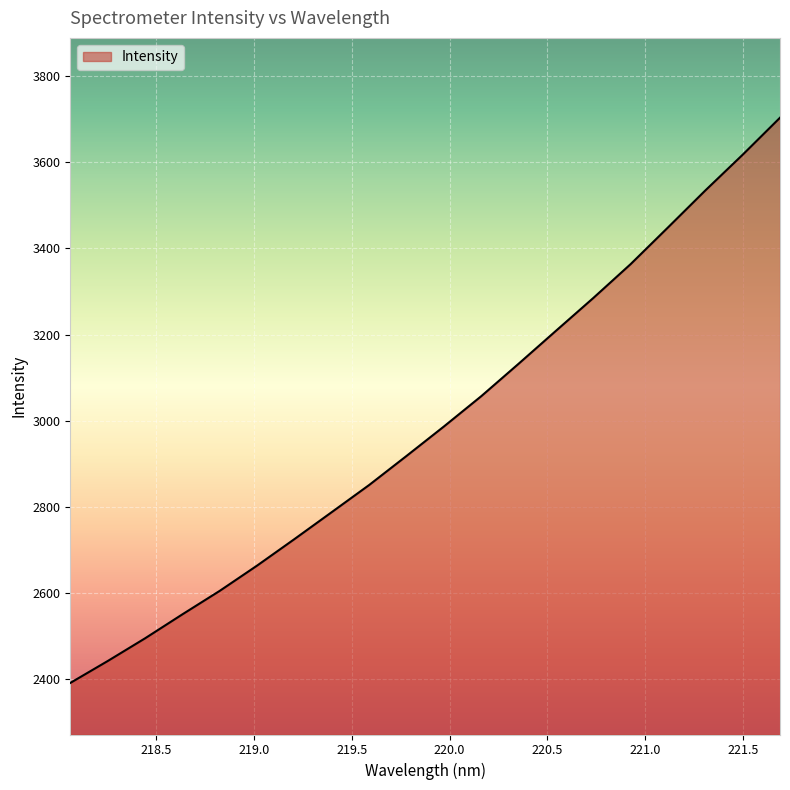

Count the number of categories in the chart.

20